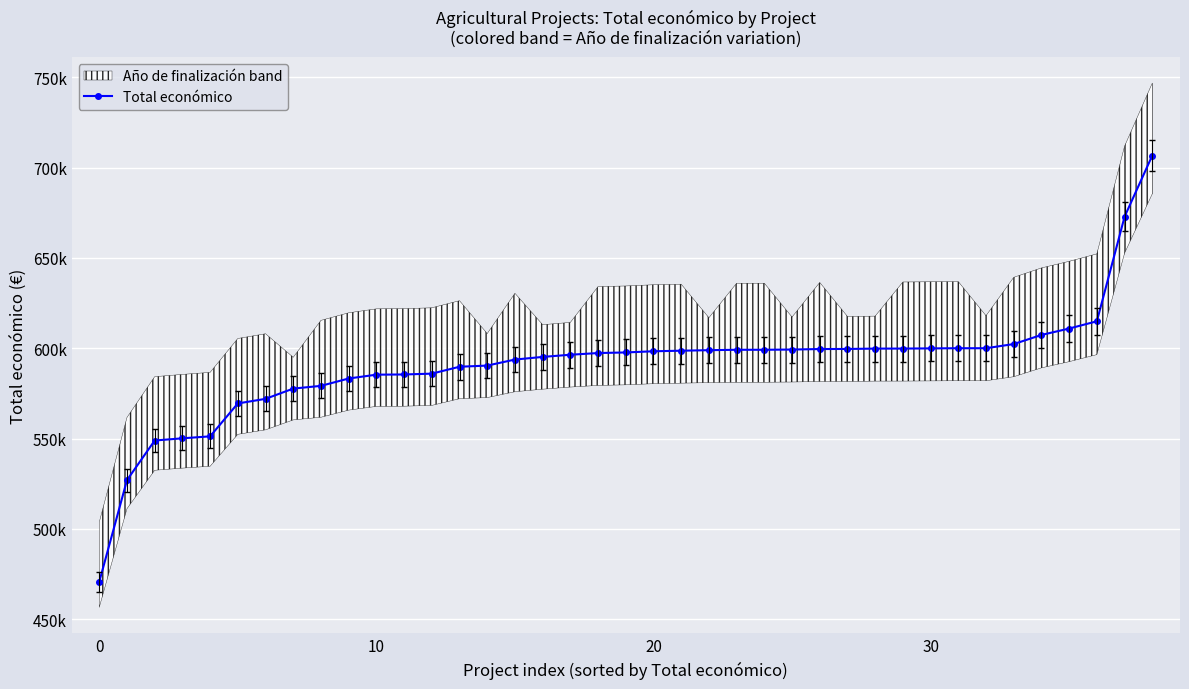

Approximately how many times larger is the value at 37 compared to 5?

1.2